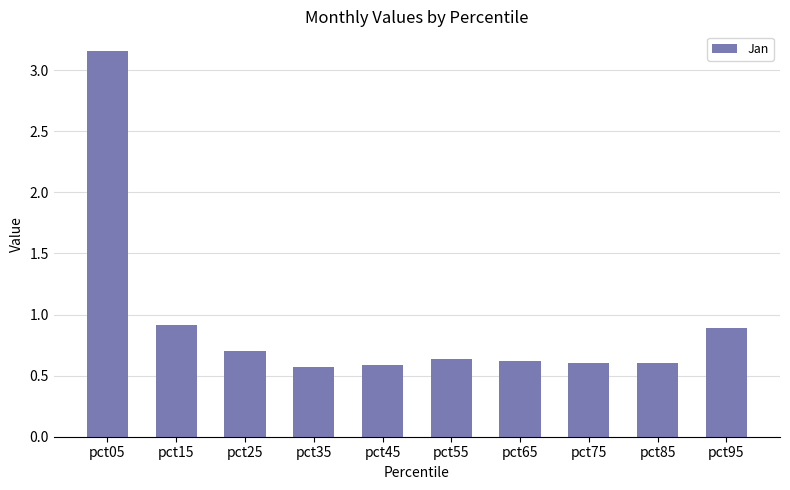

How many distinct data groups are displayed?

1